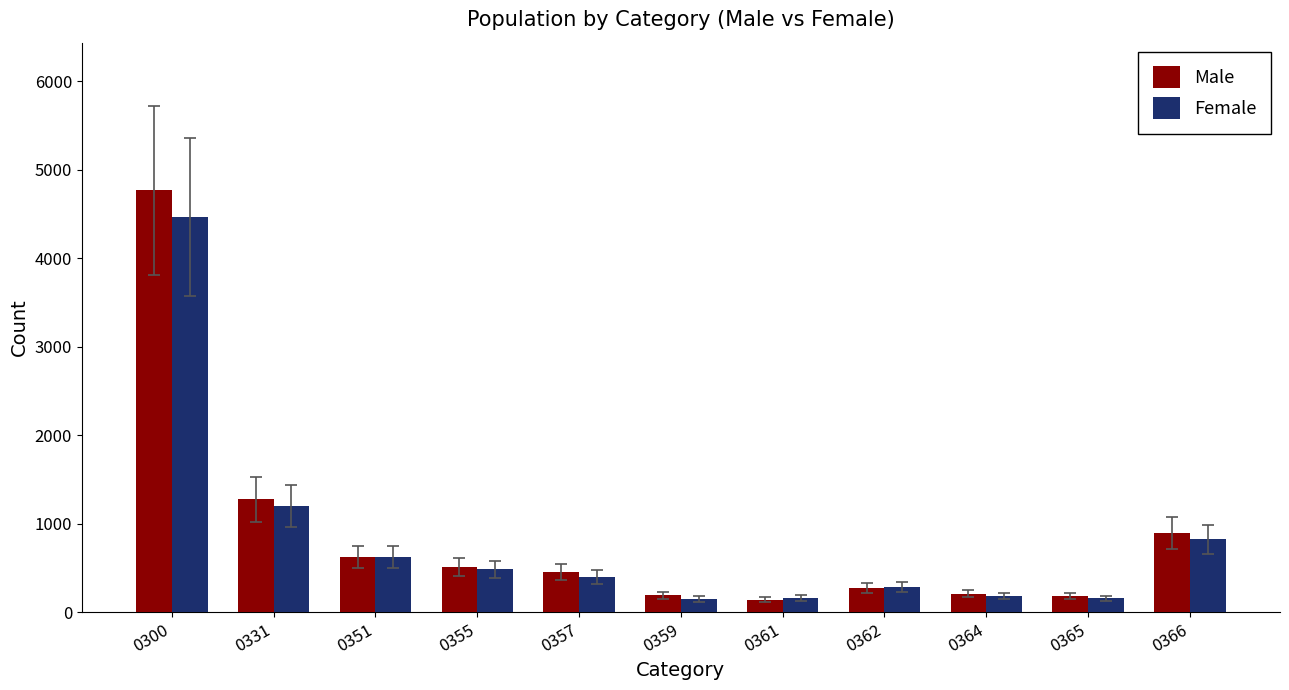

List the series in order of their peak value, lowest first.

Female, Male